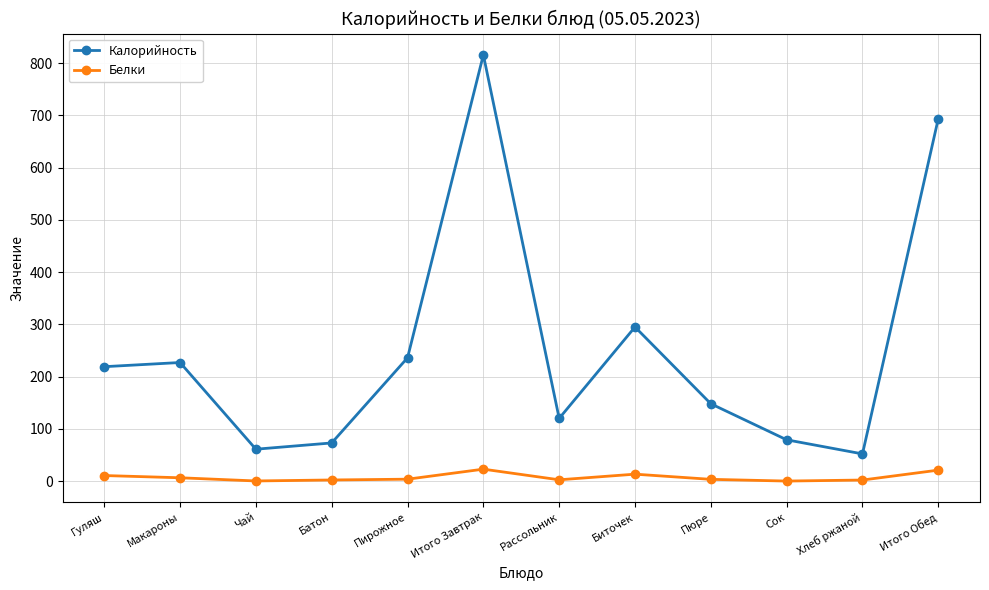

Does the chart have visible grid lines?

Yes